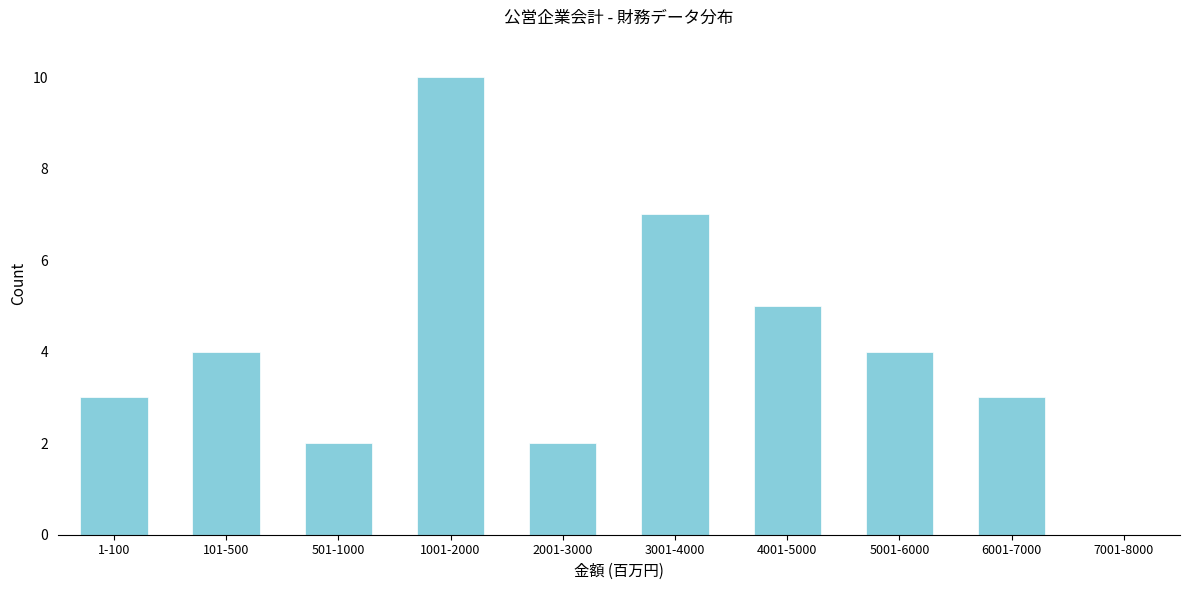

Reading left to right, what are all the values shown in this chart?

1-100=3	101-500=4	501-1000=2	1001-2000=10	2001-3000=2	3001-4000=7	4001-5000=5	5001-6000=4	6001-7000=3	7001-8000=0